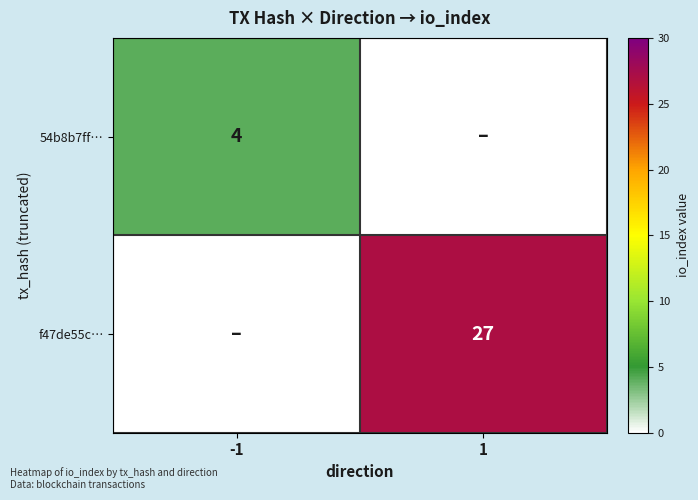

True or false: 54b8b7ff… has a value of 1 at -1.

False